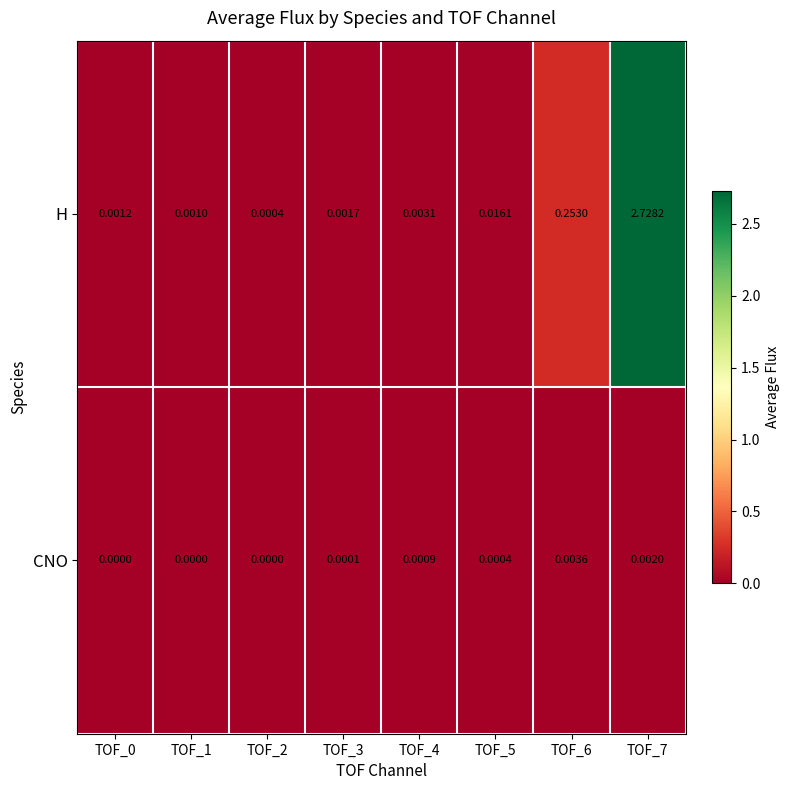

Which series has the largest total across all categories?

H